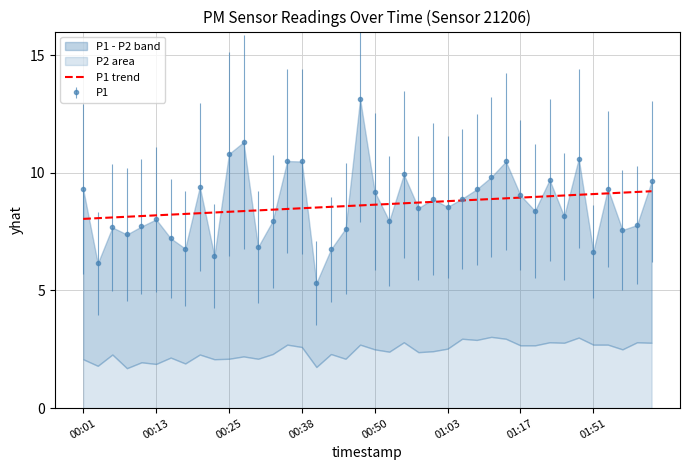

Reading left to right, transcribe all the data shown in this chart.

8.0	8.1	8.1	8.1	8.2	8.2	8.2	8.3	8.3	8.3	8.3	8.4	8.4	8.4	8.5	8.5	8.5	8.6	8.6	8.6	8.6	8.7	8.7	8.7	8.8	8.8	8.8	8.9	8.9	8.9	8.9	9.0	9.0	9.0	9.1	9.1	9.1	9.2	9.2	9.2